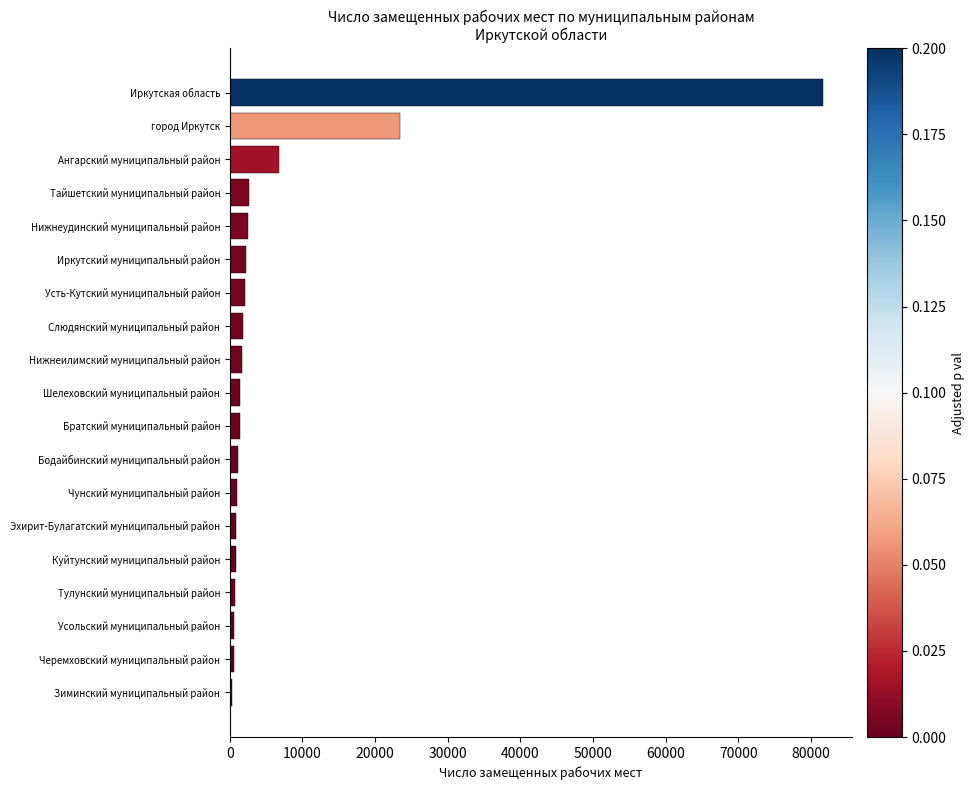

What is the difference between the maximum and minimum values?

81313.9